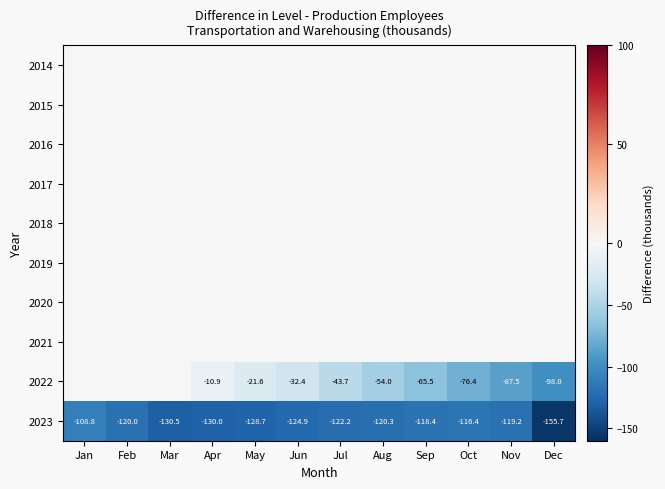

The 2023 series shows -215.4 at Feb. True or false?

False